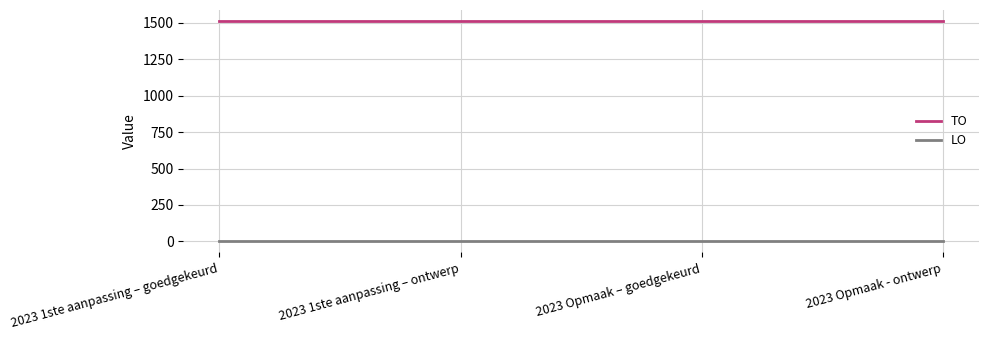

What is the spread (max minus min) of values at 2023 Opmaak - ontwerp?

1511